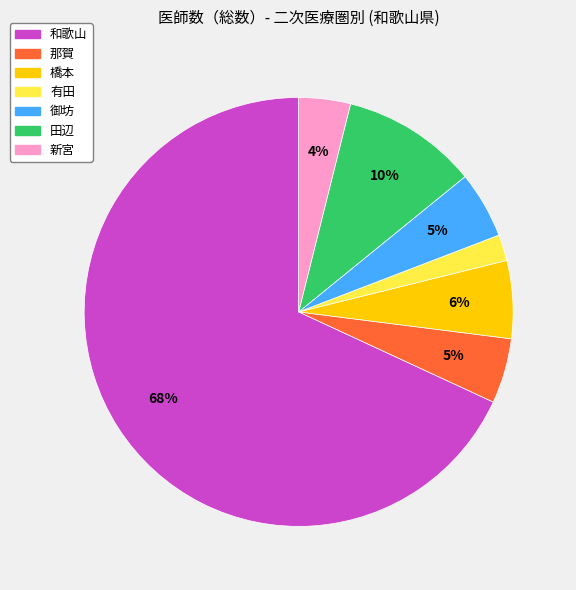

What percentage is the 有田 slice, to the nearest percent?

2%